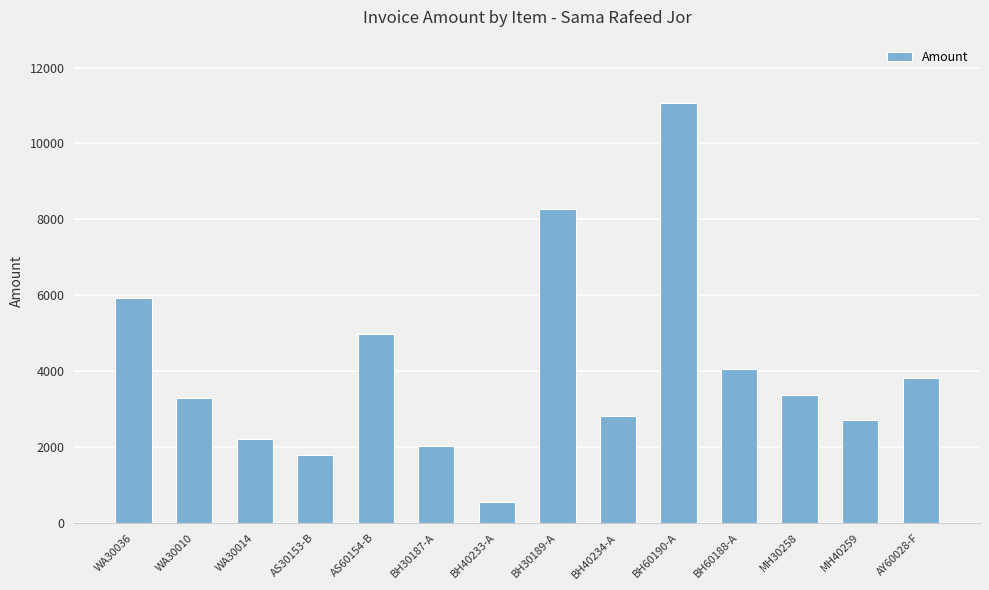

What is the label of the 5th bar from the right?

BH60190-A